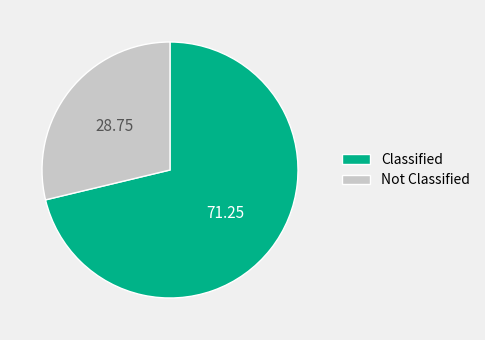

Between Classified and Not Classified, which is larger?

Classified